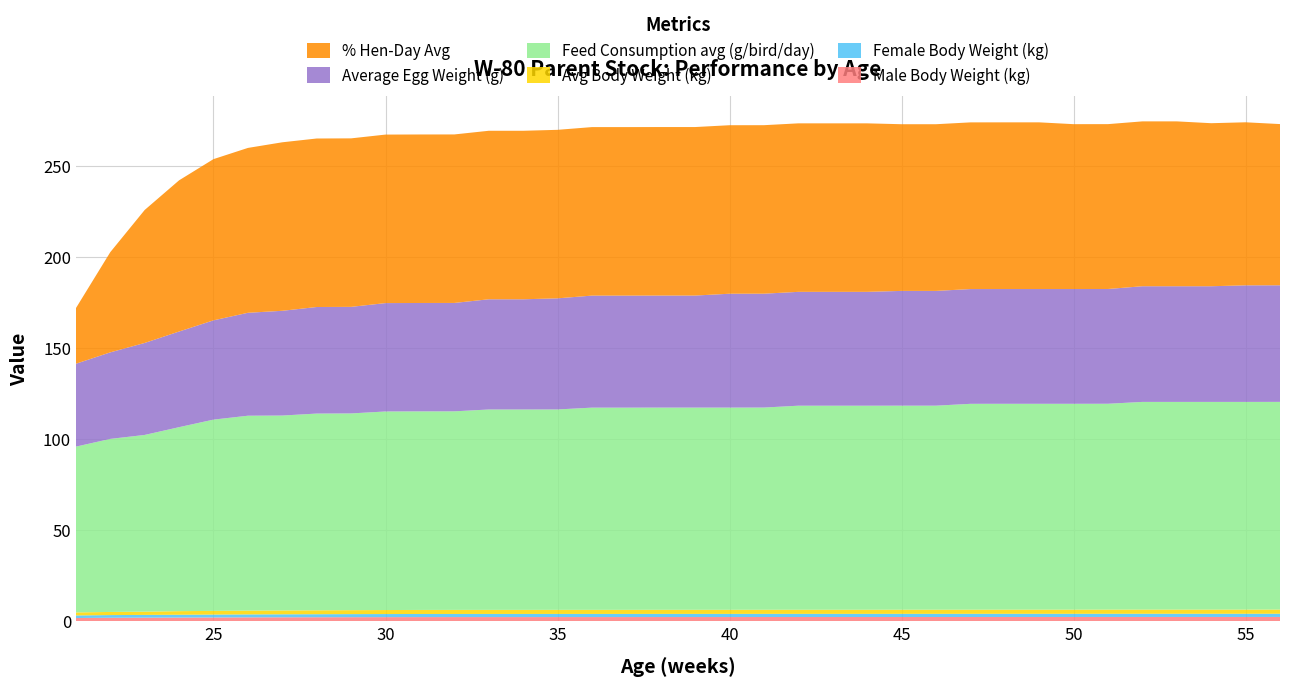

Reading left to right, transcribe all the data shown in this chart.

Male Body Weight (kg): 1.8	1.9	2.0	2.0	2.1	2.1	2.2	2.2	2.2	2.3	2.3	2.3	2.3	2.3	2.3	2.3	2.3	2.3	2.3	2.3	2.3	2.3	2.3	2.3	2.4	2.4	2.4	2.4	2.4	2.4	2.4	2.4	2.4	2.4	2.4	2.4
Female Body Weight (kg): 1.4	1.5	1.5	1.6	1.6	1.6	1.6	1.7	1.7	1.7	1.7	1.7	1.7	1.7	1.7	1.7	1.7	1.7	1.7	1.7	1.7	1.7	1.7	1.7	1.7	1.7	1.8	1.8	1.8	1.8	1.8	1.8	1.8	1.8	1.8	1.8
Avg Body Weight (kg): 1.7	1.7	1.8	2.0	2.0	2.1	2.1	2.1	2.2	2.2	2.2	2.2	2.2	2.2	2.2	2.2	2.2	2.2	2.2	2.2	2.3	2.3	2.3	2.3	2.3	2.3	2.3	2.3	2.3	2.3	2.3	2.3	2.3	2.3	2.3	2.3
Feed Consumption avg (g/bird/day): 91.0	95.0	97.0	101.0	105.0	107.0	107.0	108.0	108.0	109.0	109.0	109.0	110.0	110.0	110.0	111.0	111.0	111.0	111.0	111.0	111.0	112.0	112.0	112.0	112.0	112.0	113.0	113.0	113.0	113.0	113.0	114.0	114.0	114.0	114.0	114.0
Average Egg Weight (g): 45.5	47.5	50.5	52.5	54.5	56.5	57.5	58.5	58.5	59.5	59.5	59.5	60.5	60.5	61.0	61.5	61.5	61.5	61.5	62.5	62.5	62.5	62.5	62.5	63.0	63.0	63.0	63.0	63.0	63.0	63.0	63.5	63.5	63.5	64.0	64.0
% Hen-Day Avg: 30.5	55.0	73.0	83.0	88.5	90.5	92.5	92.5	92.5	92.5	92.5	92.5	92.5	92.5	92.5	92.5	92.5	92.5	92.5	92.5	92.5	92.5	92.5	92.5	91.5	91.5	91.5	91.5	91.5	90.5	90.5	90.5	90.5	89.5	89.5	88.5